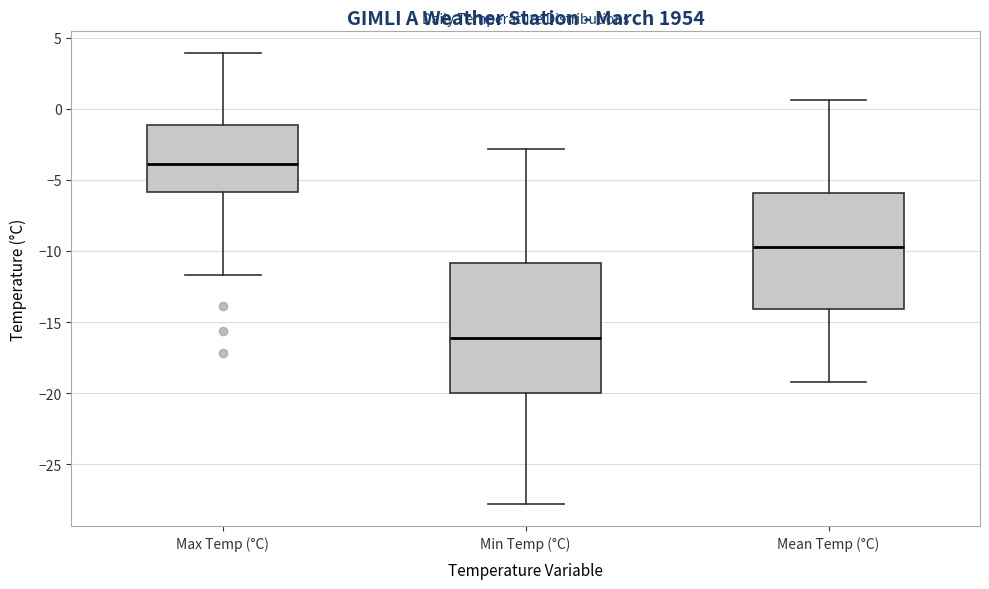

Comparing the boxes themselves (not the whiskers), which one is the tallest?

Min Temp (°C)